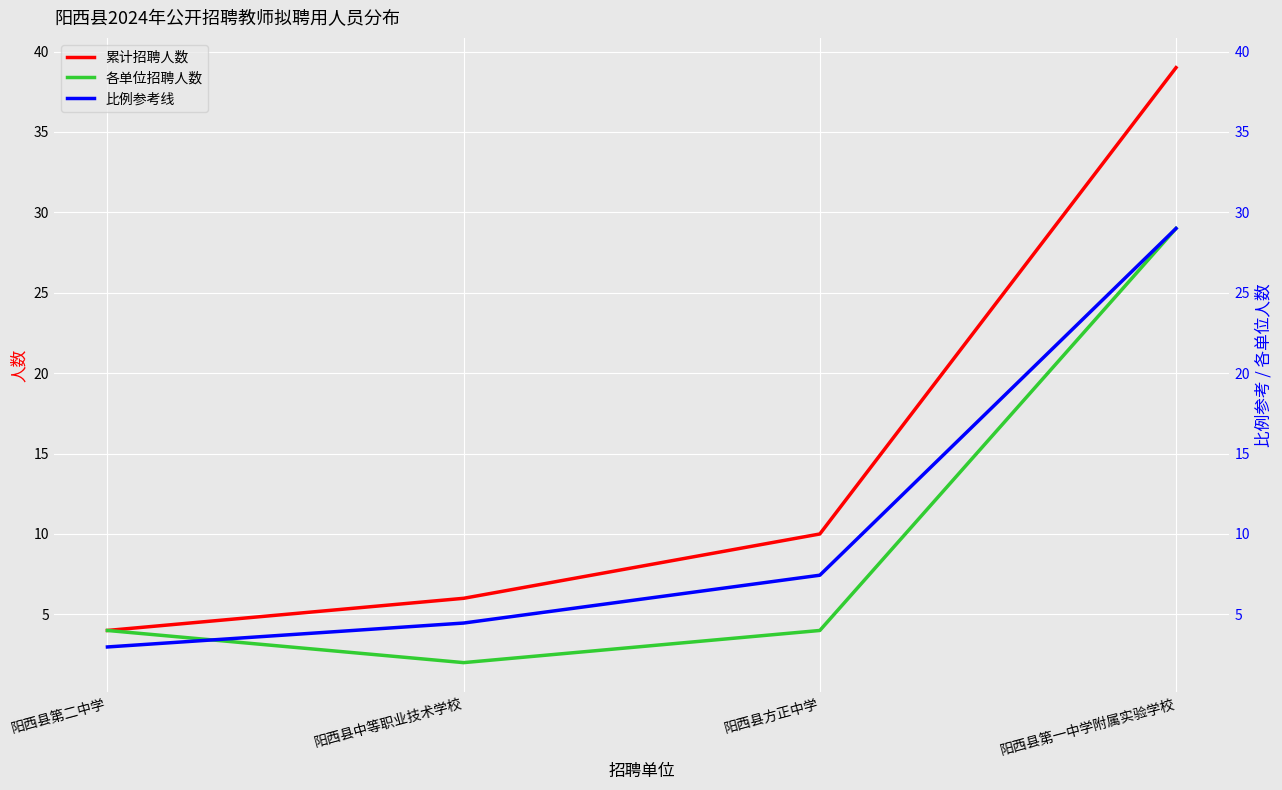

Where is the first local minimum for 各单位招聘人数?

阳西县中等职业技术学校